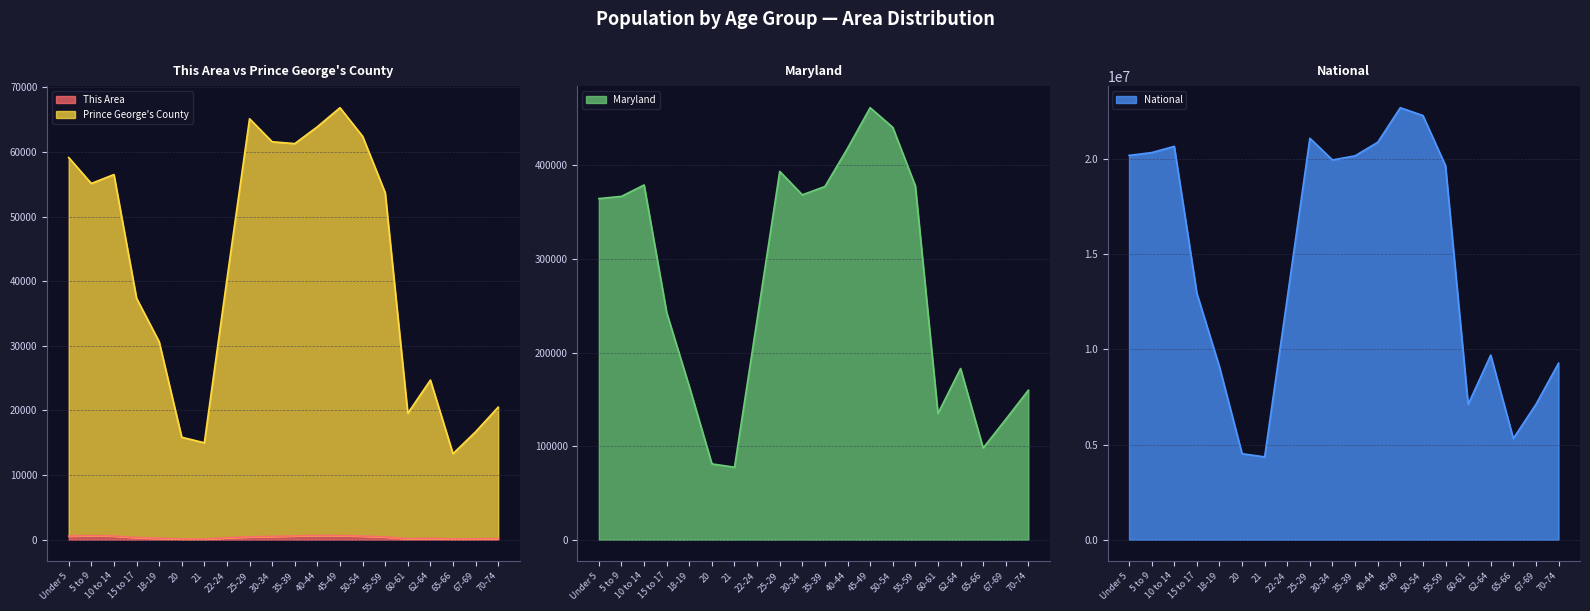

How many data points in This Area are less than 426?

10